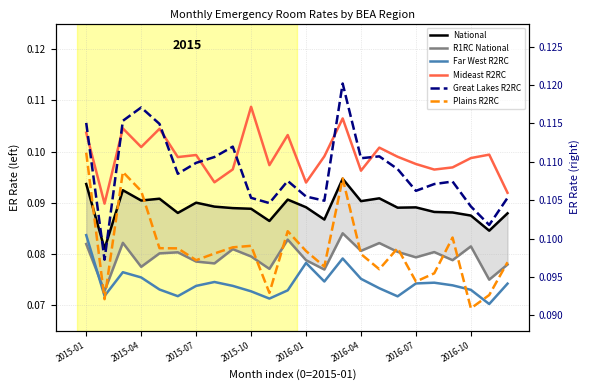

What is the sum of all Plains R2RC values?

2.4